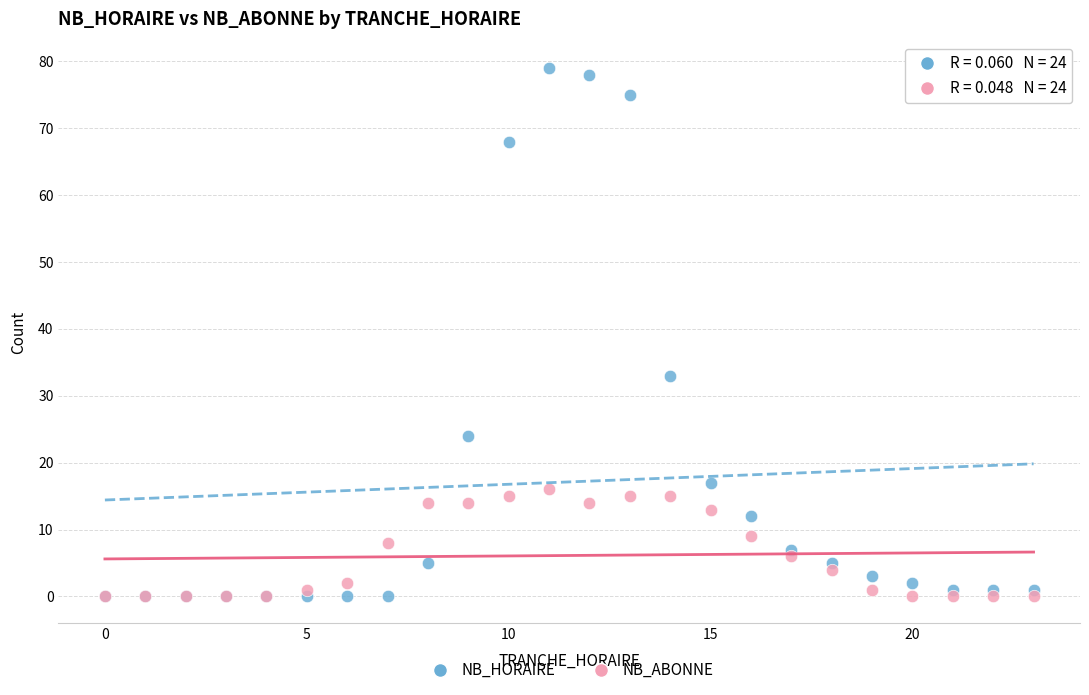

In the NB_HORAIRE series, what Y value is closest to 39?

33